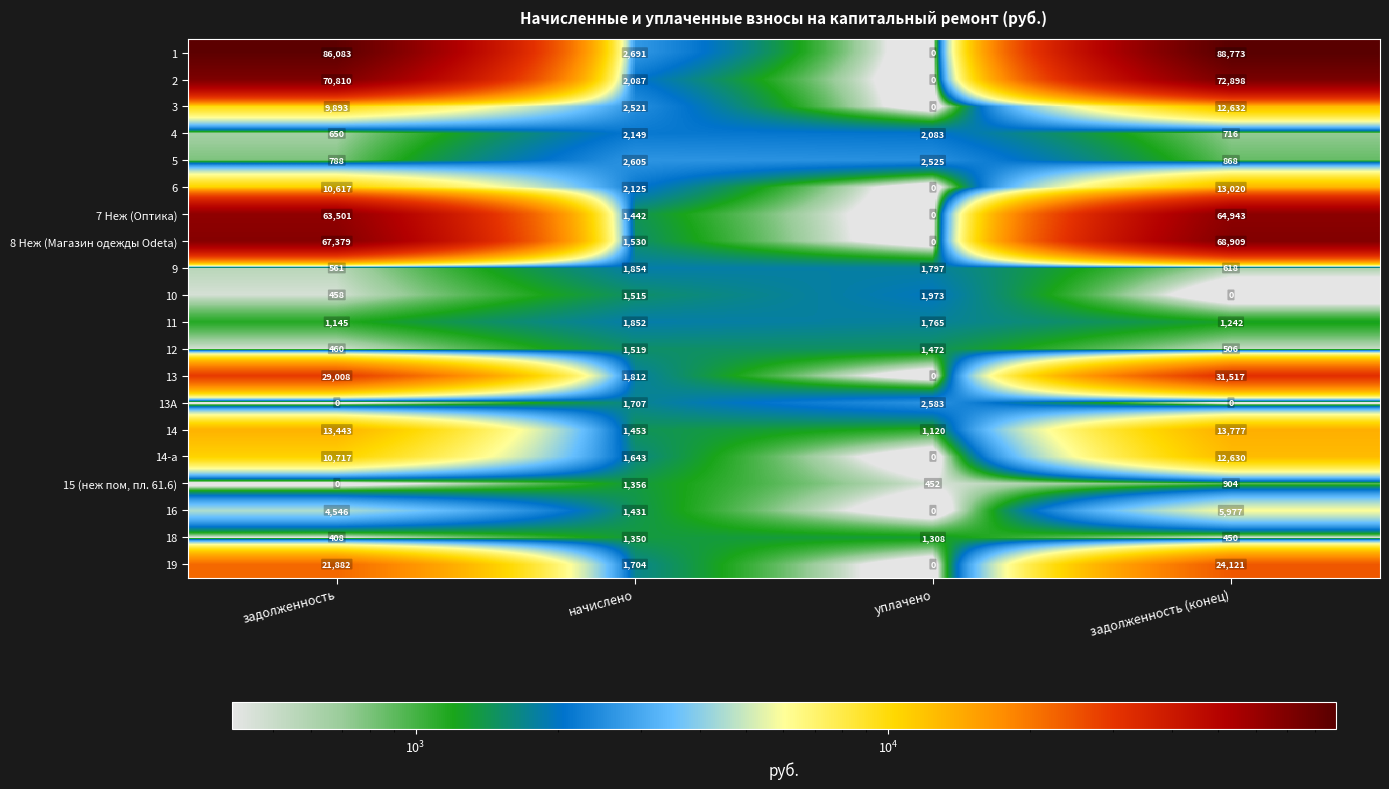

What is the difference between the highest and lowest values at задолженность (конец)?

88773